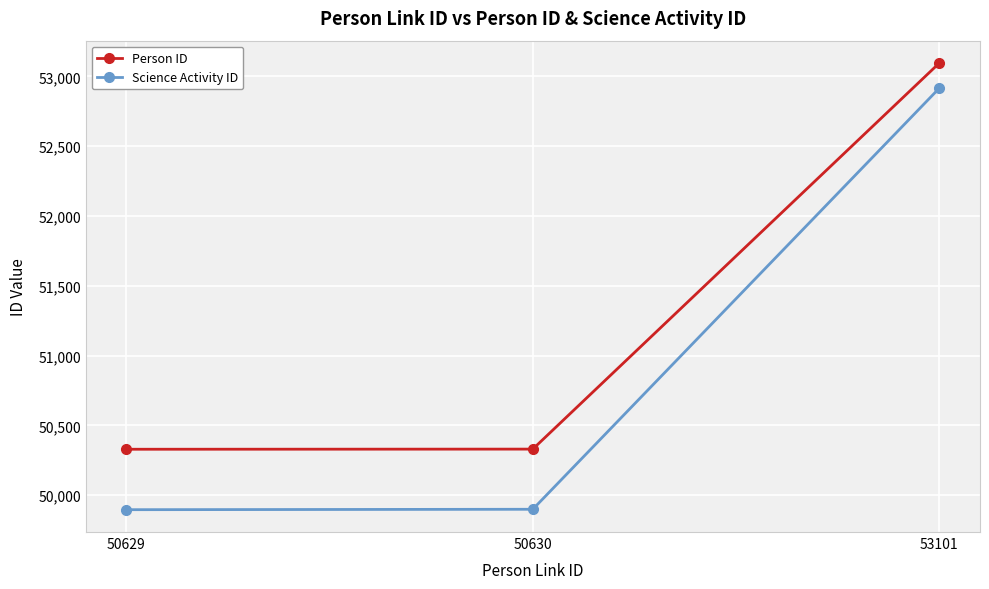

What is the spread (max minus min) of values at 50630?

431